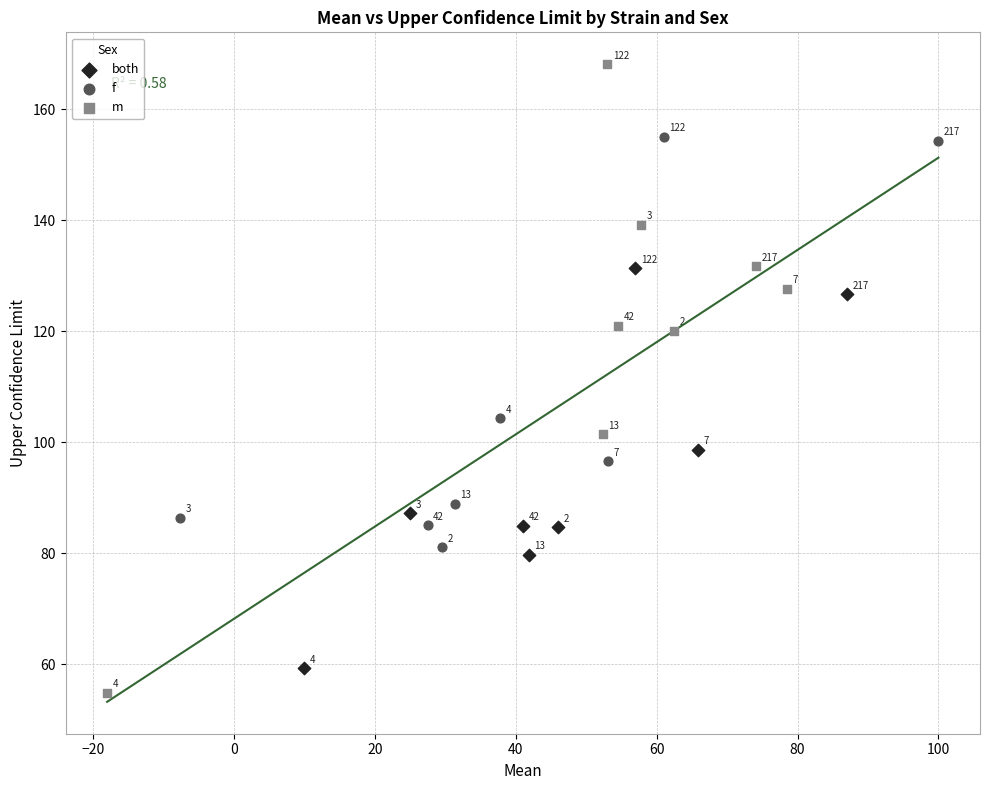

Which series contains the highest Y value?

m